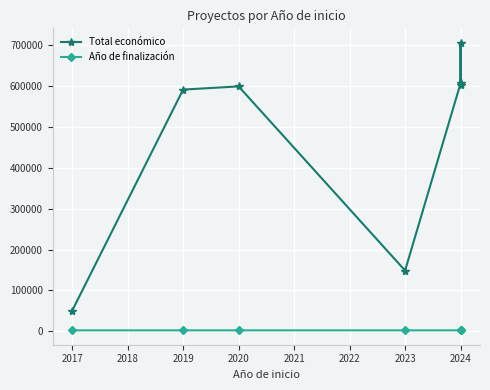

True or false: Año de finalización and Total económico cross at least once.

False